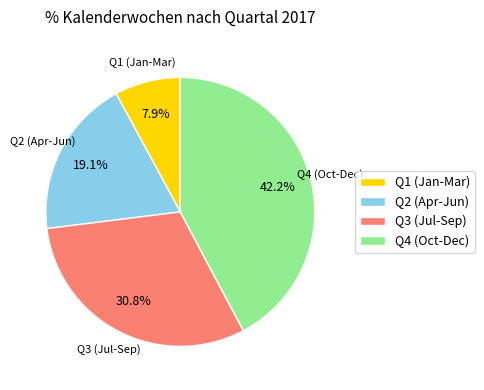

Approximately how many times larger is the value at Q2 (Apr-Jun) compared to Q4 (Oct-Dec)?

0.5